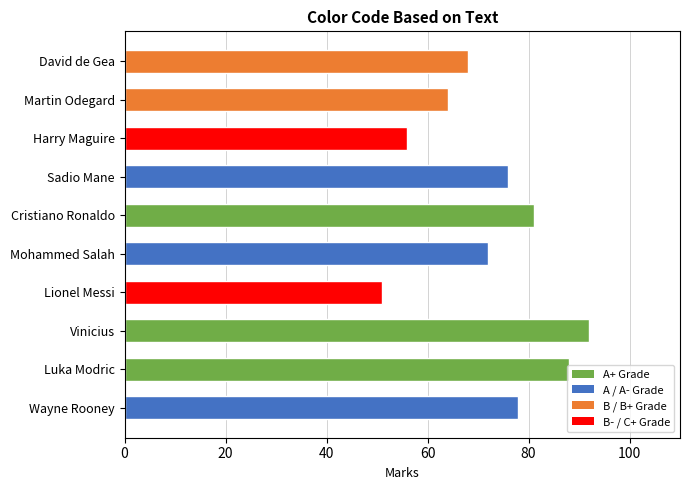

Read the value at Lionel Messi, to the nearest 5.

50